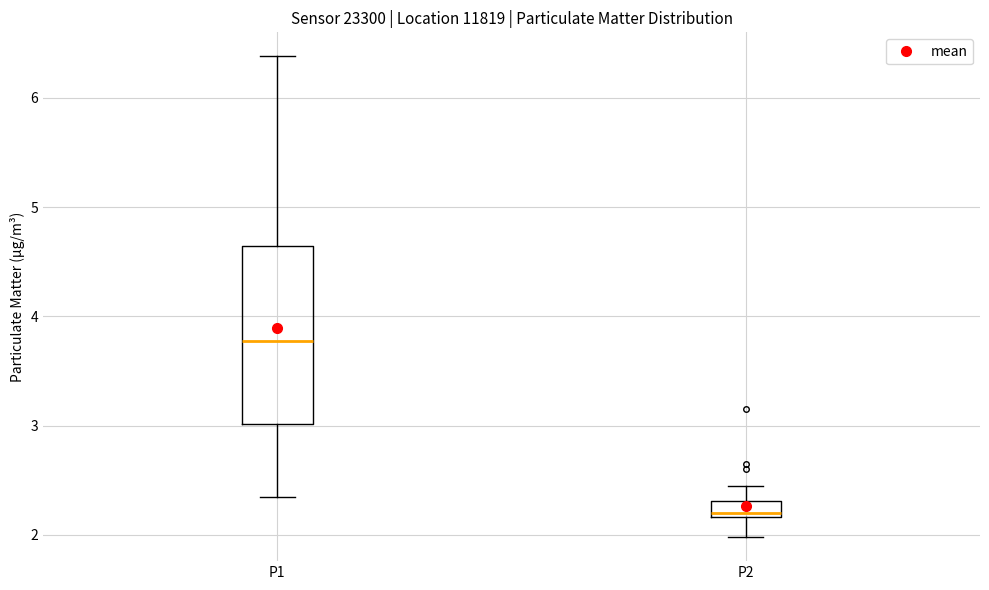

Where does the lower whisker of the box for P2 end on the y-axis? The values are not printed on the chart, so give them approximately, as read against the axis.

2.0